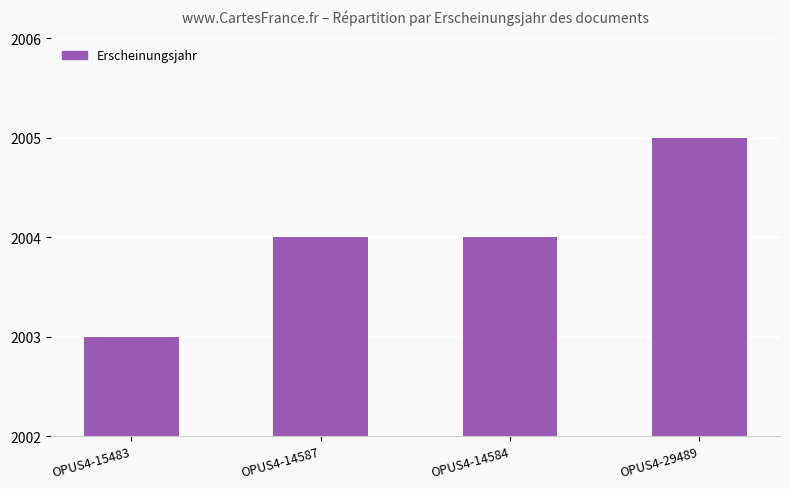

Is it true that the value at OPUS4-29489 is 1171?

False